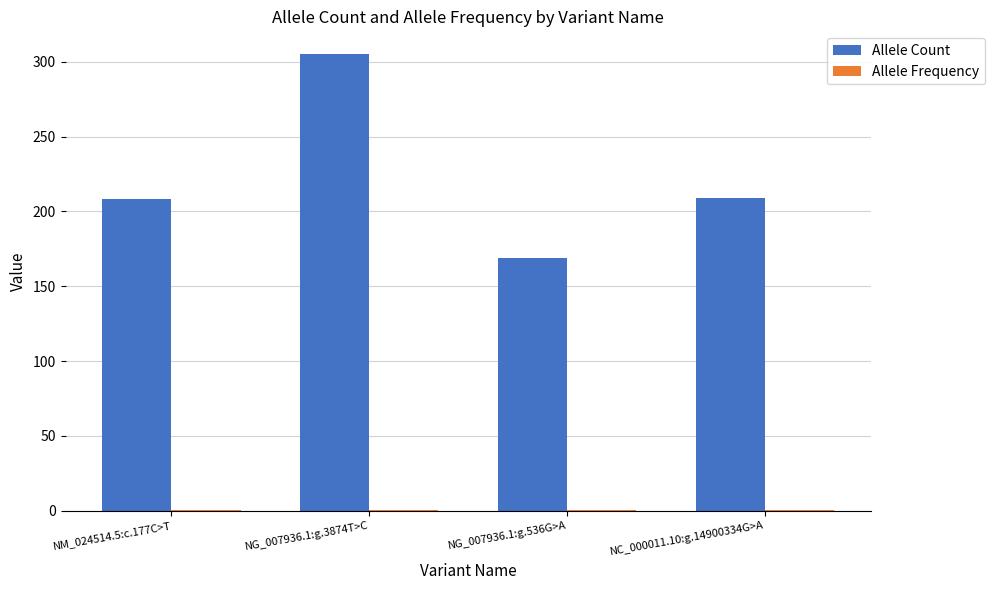

Is it true that Allele Count equals 169.0 at NG_007936.1:g.536G>A?

True